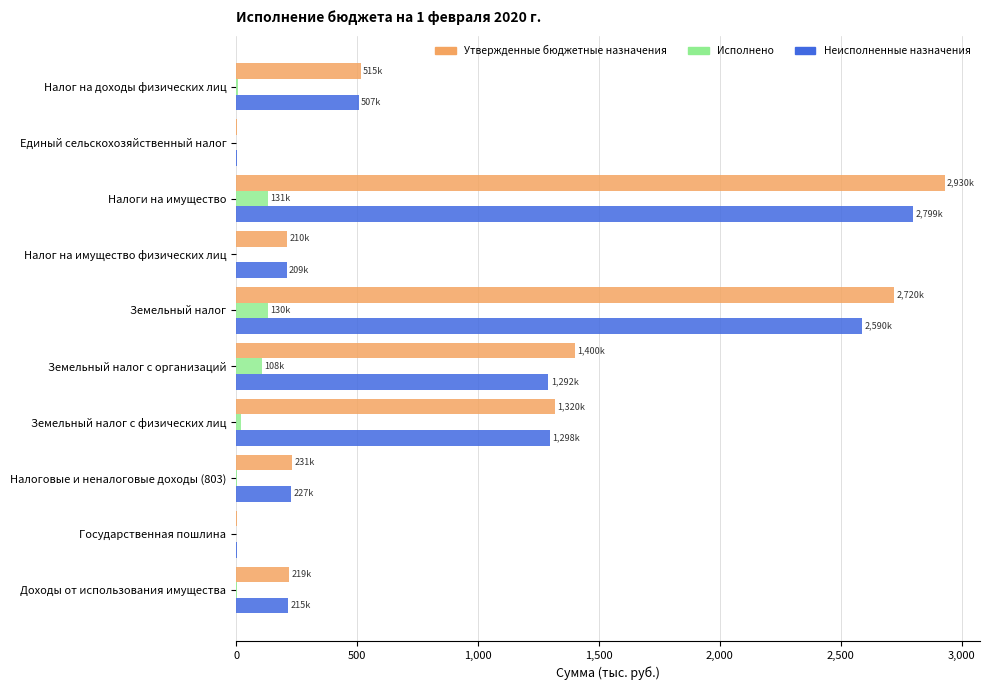

Which series changed the most between Налог на доходы физических лиц and Налоговые и неналоговые доходы (803)?

Утвержденные бюджетные назначения